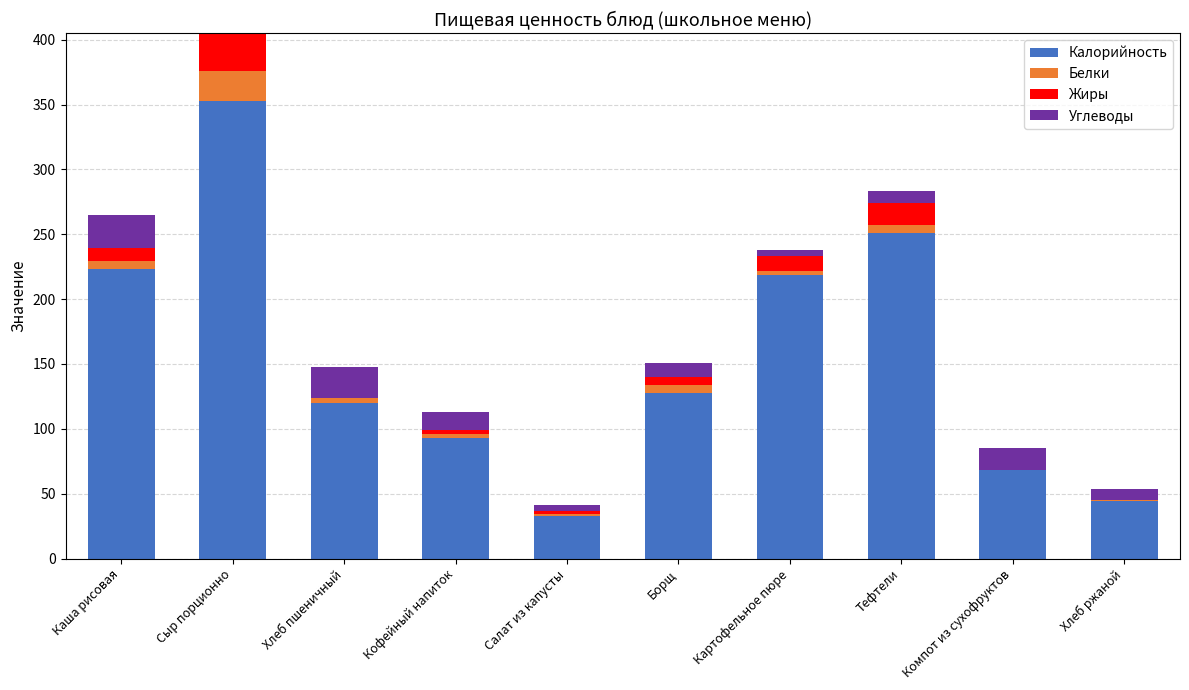

Are the bars grouped side by side (vs. stacked)?

No